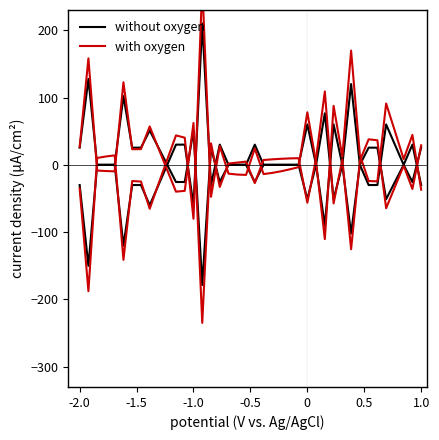

How many interior local valleys does the with oxygen series have?

11